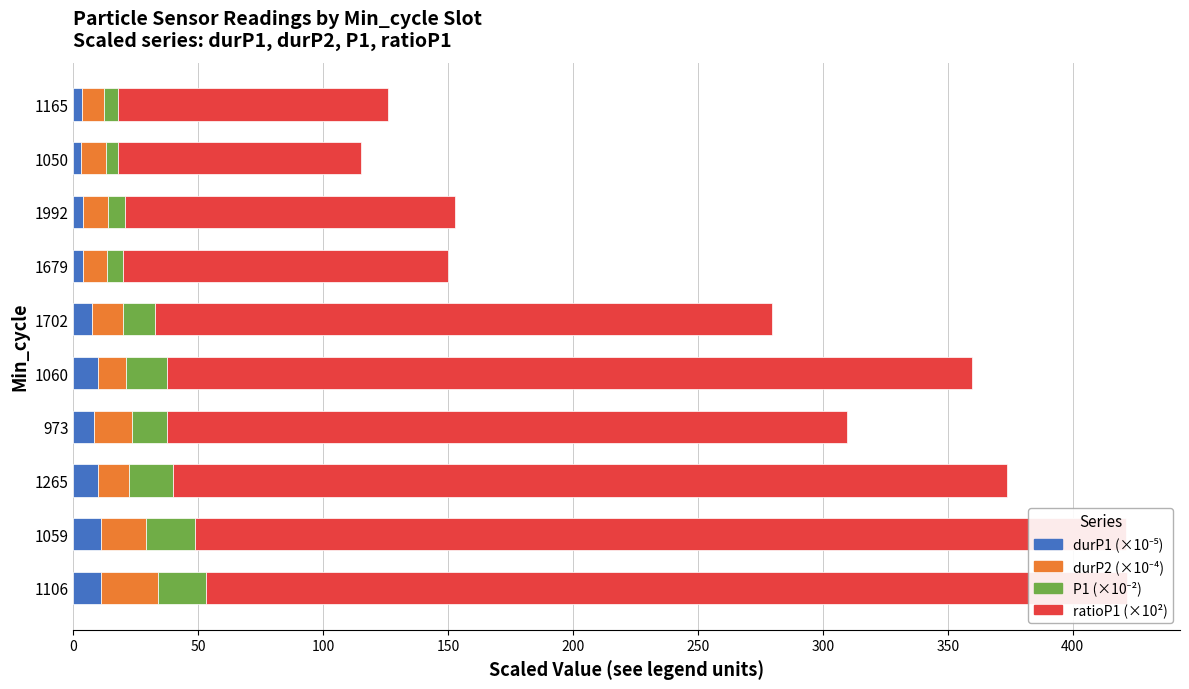

How many values in the durP2 (×10⁻⁴) series exceed 12?

5